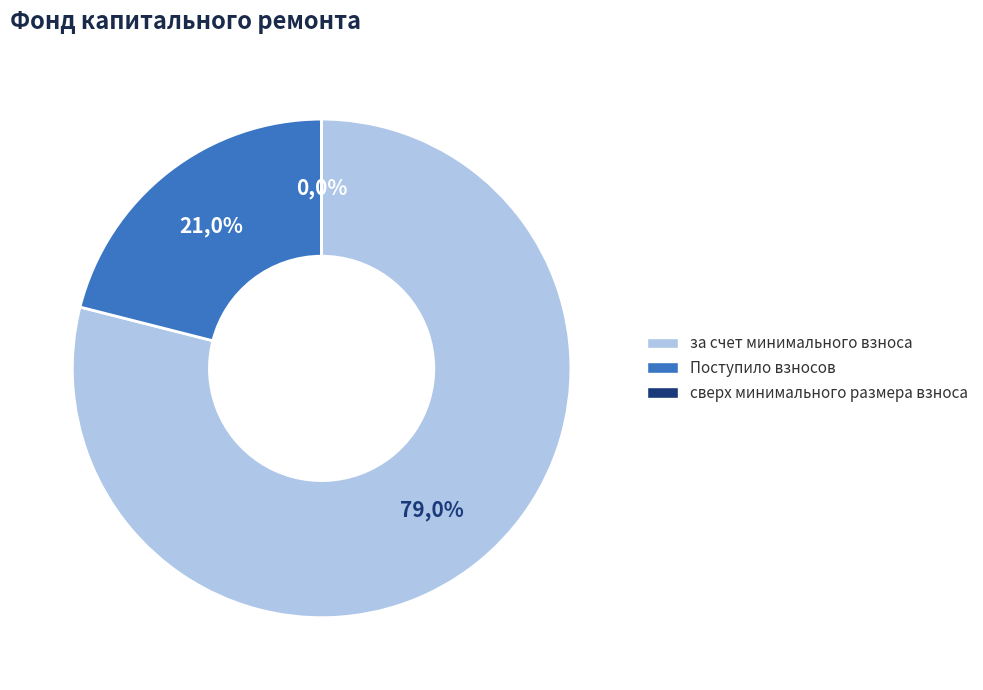

Rank the categories by value from lowest to highest.

сверх минимального размера взноса, Поступило взносов, за счет минимального взноса